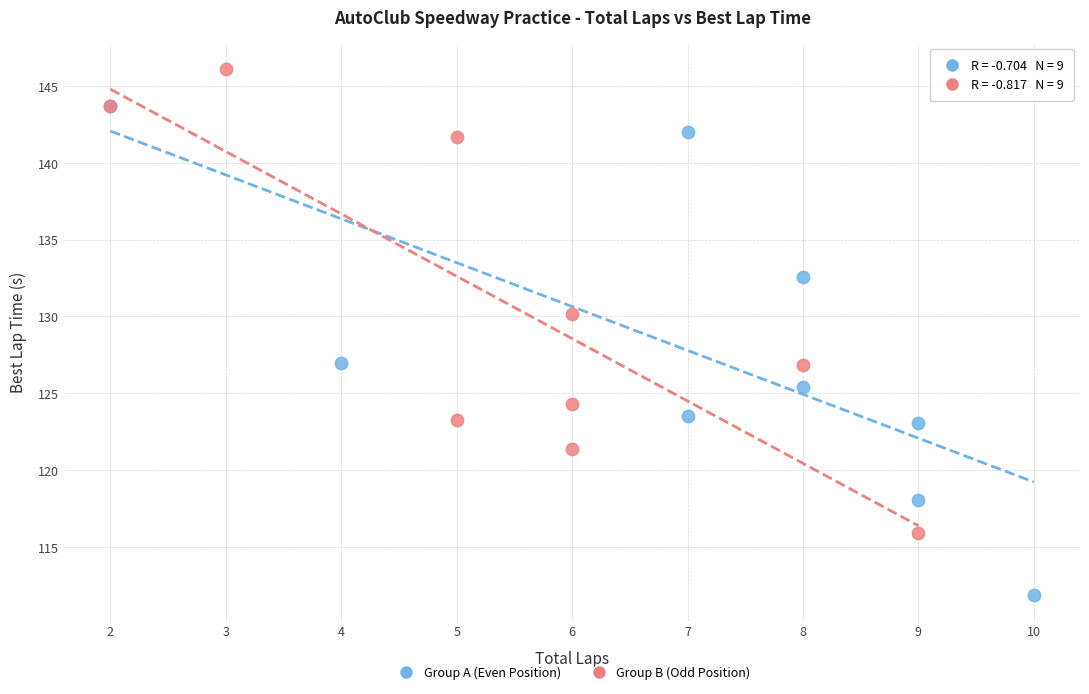

Which series reaches the maximum Y coordinate?

Group B (Odd Position)